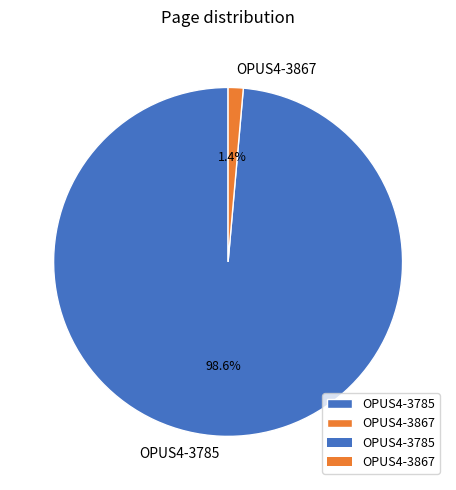

Do OPUS4-3785 and OPUS4-3867 together represent more than half of the pie?

Yes